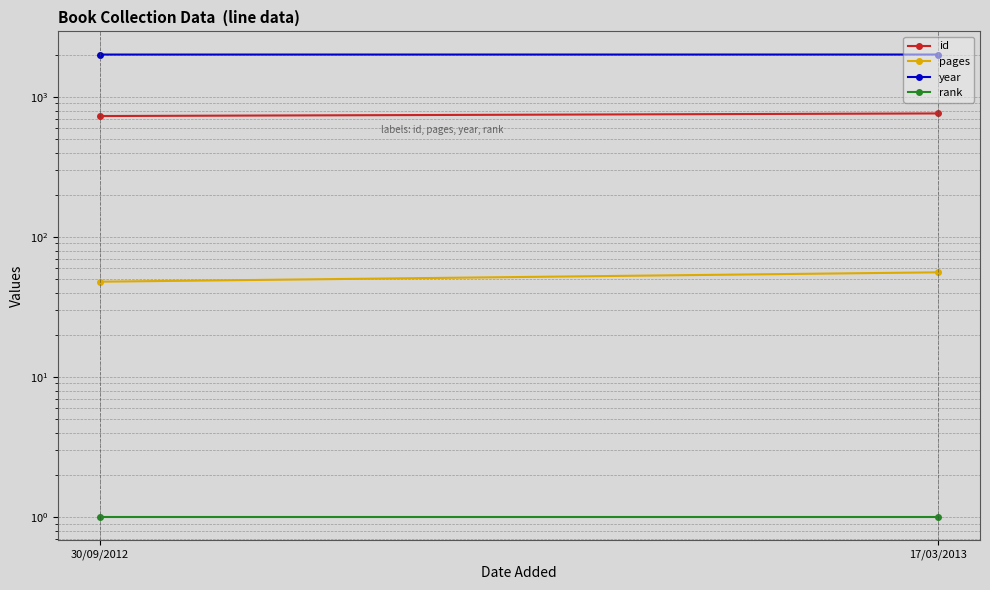

What position from the left is 30/09/2012?

1